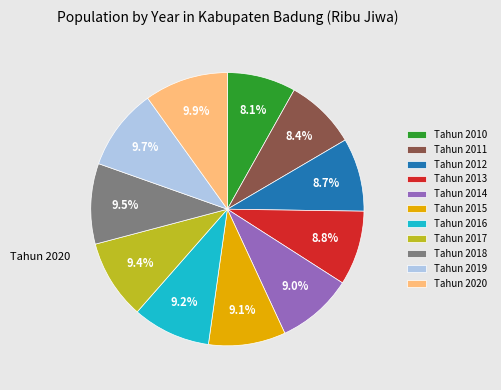

Count the number of slices in the pie.

11